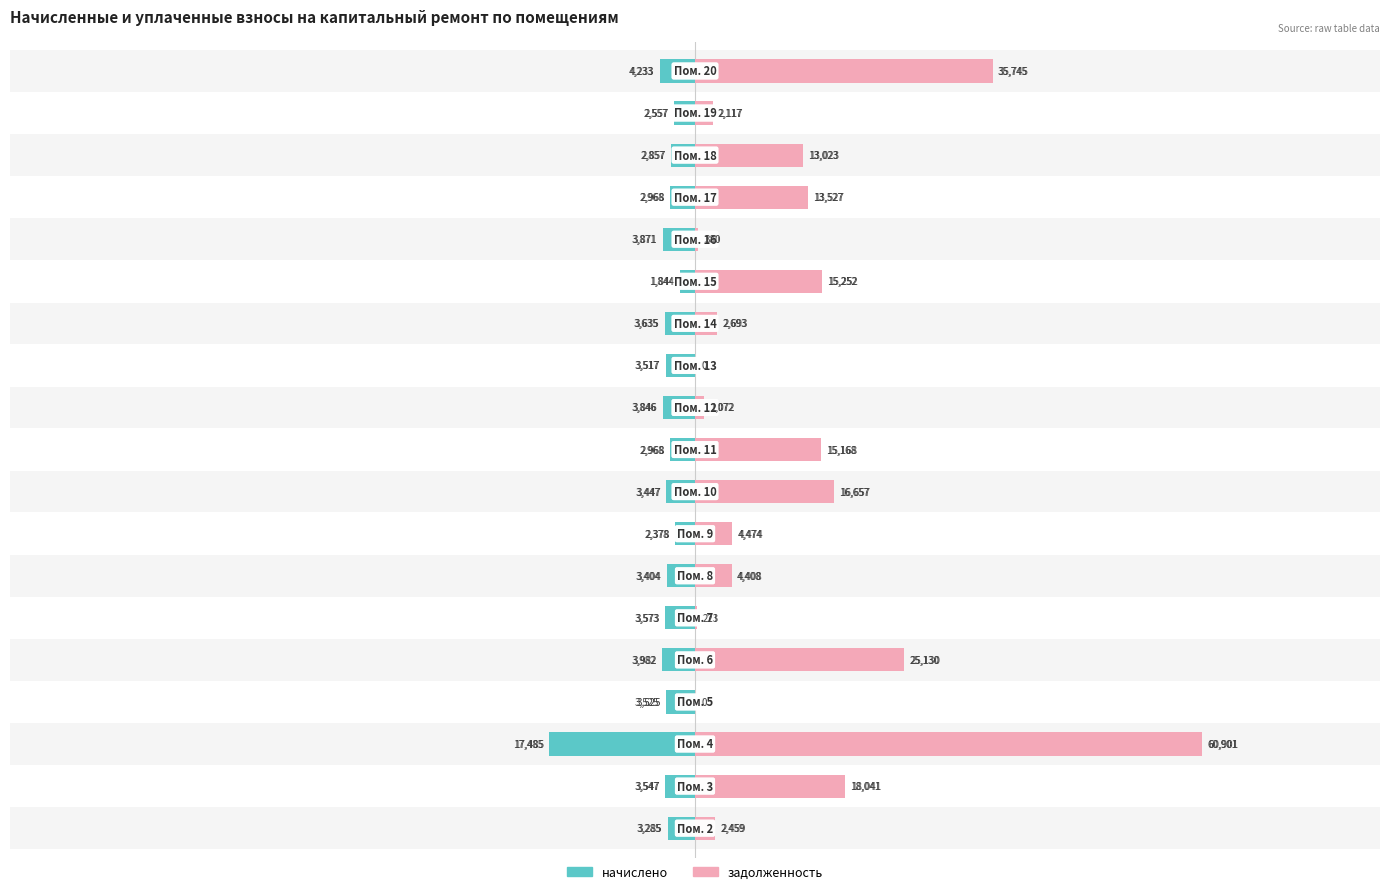

Which series has the largest range (max minus min)?

задолженность